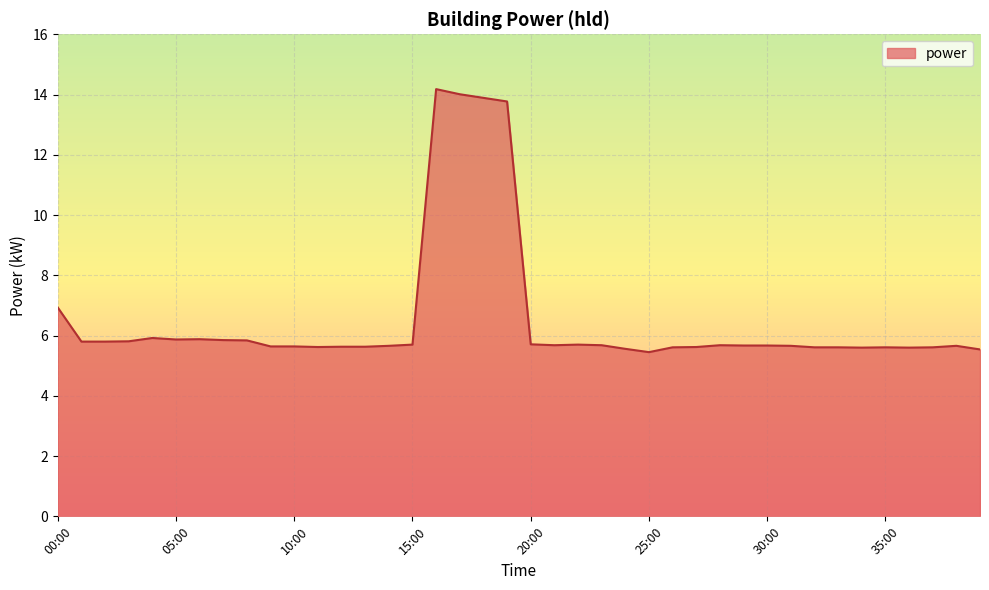

What is the maximum value shown in the chart?

14.2